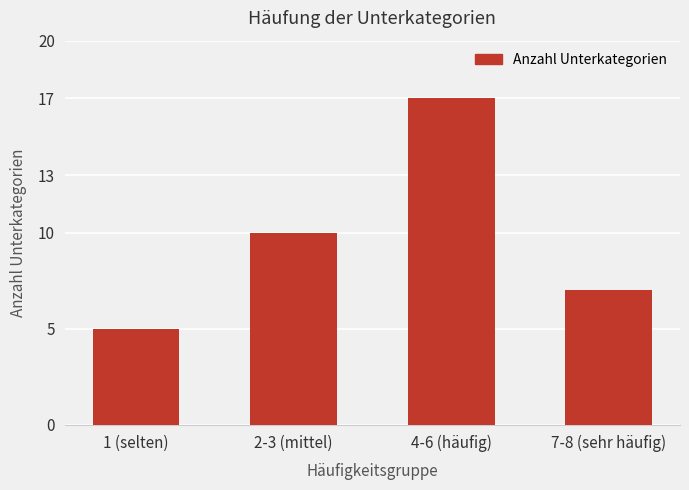

What position from the left is 1 (selten)?

1